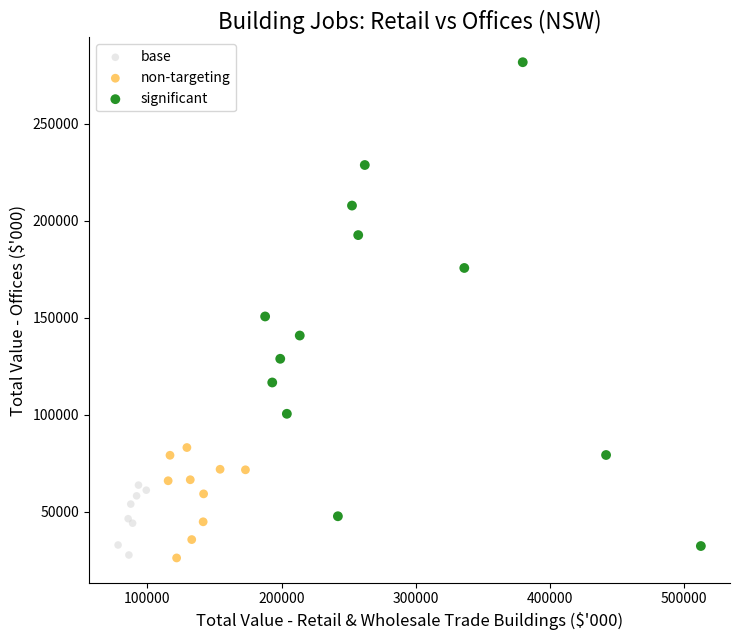

Which series has the largest Y range (max minus min)?

significant